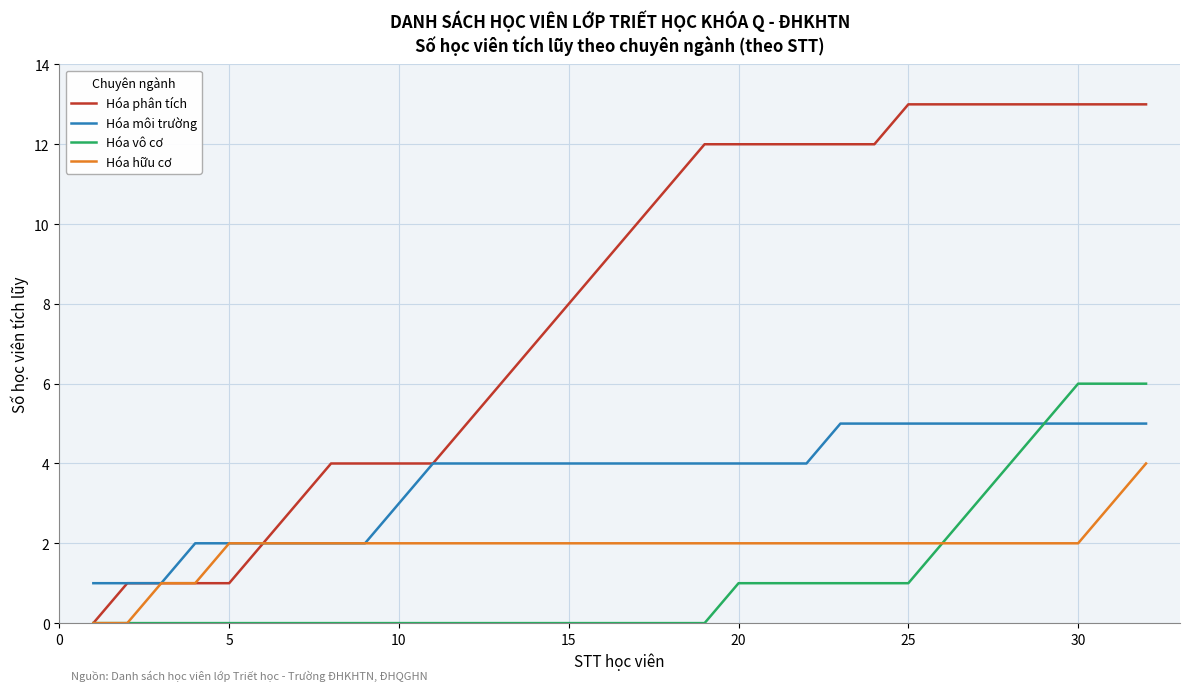

What is the greatest value displayed?

13